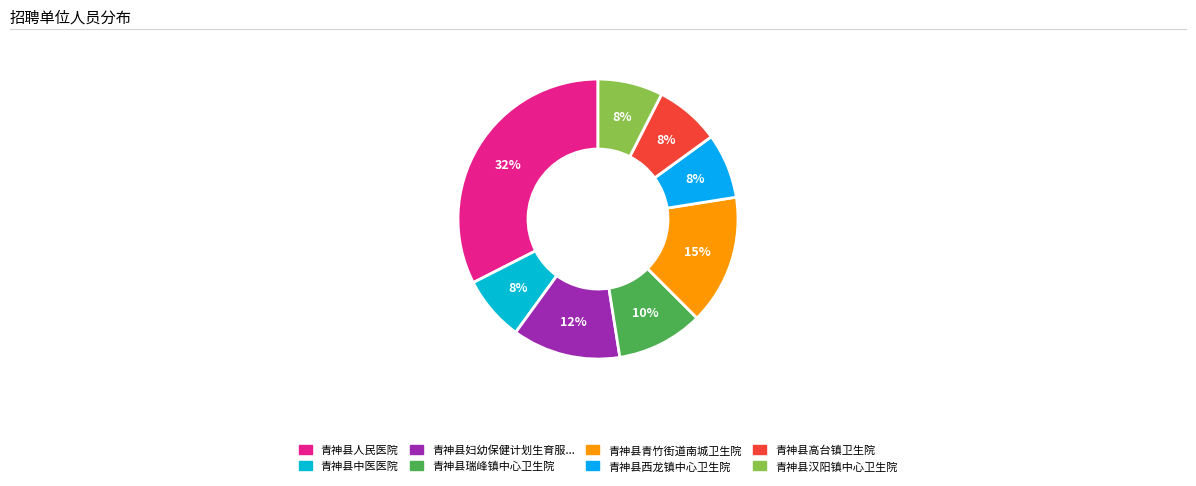

Is there any slice that represents more than half of the pie?

No